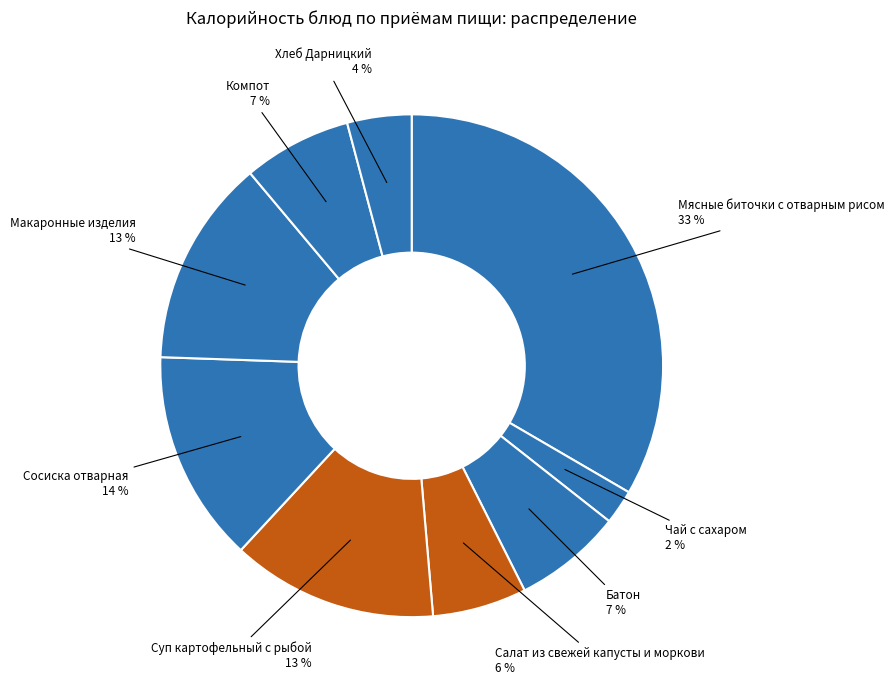

How many segments does this pie chart have?

9